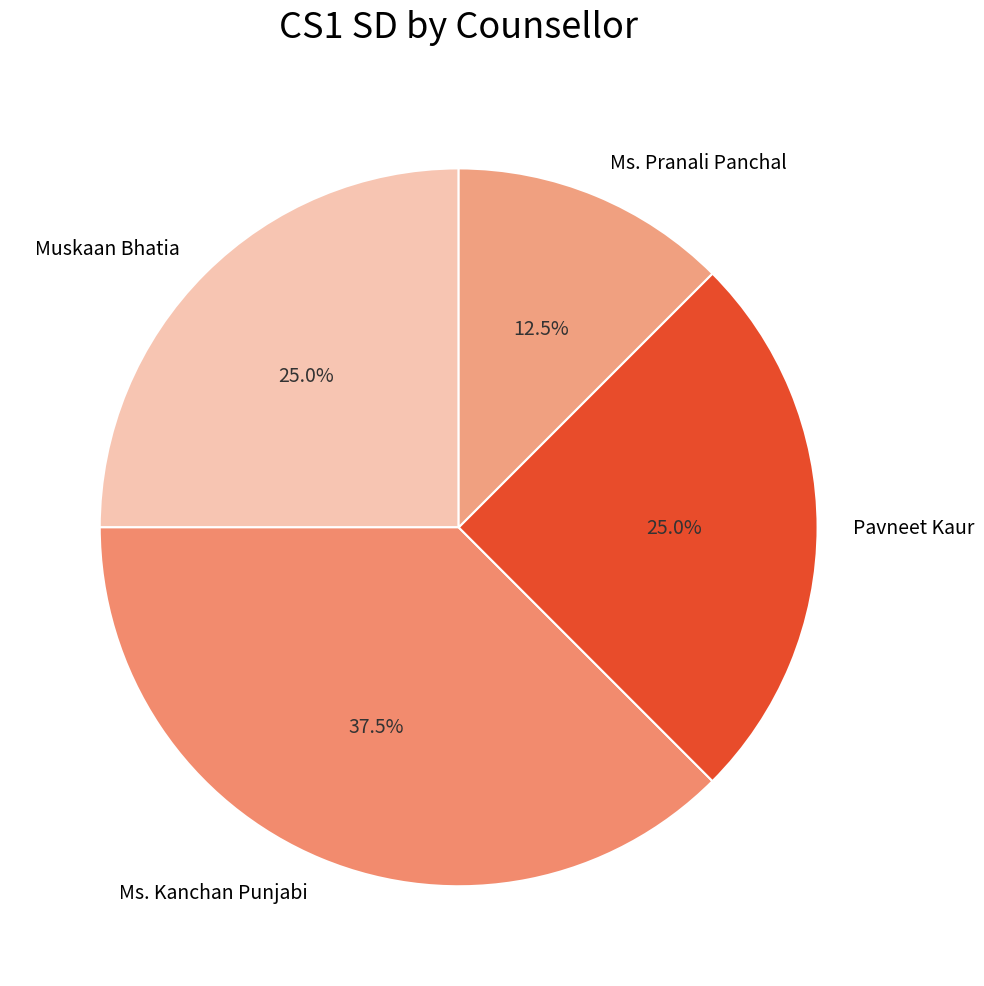

Does any single category account for the majority?

No